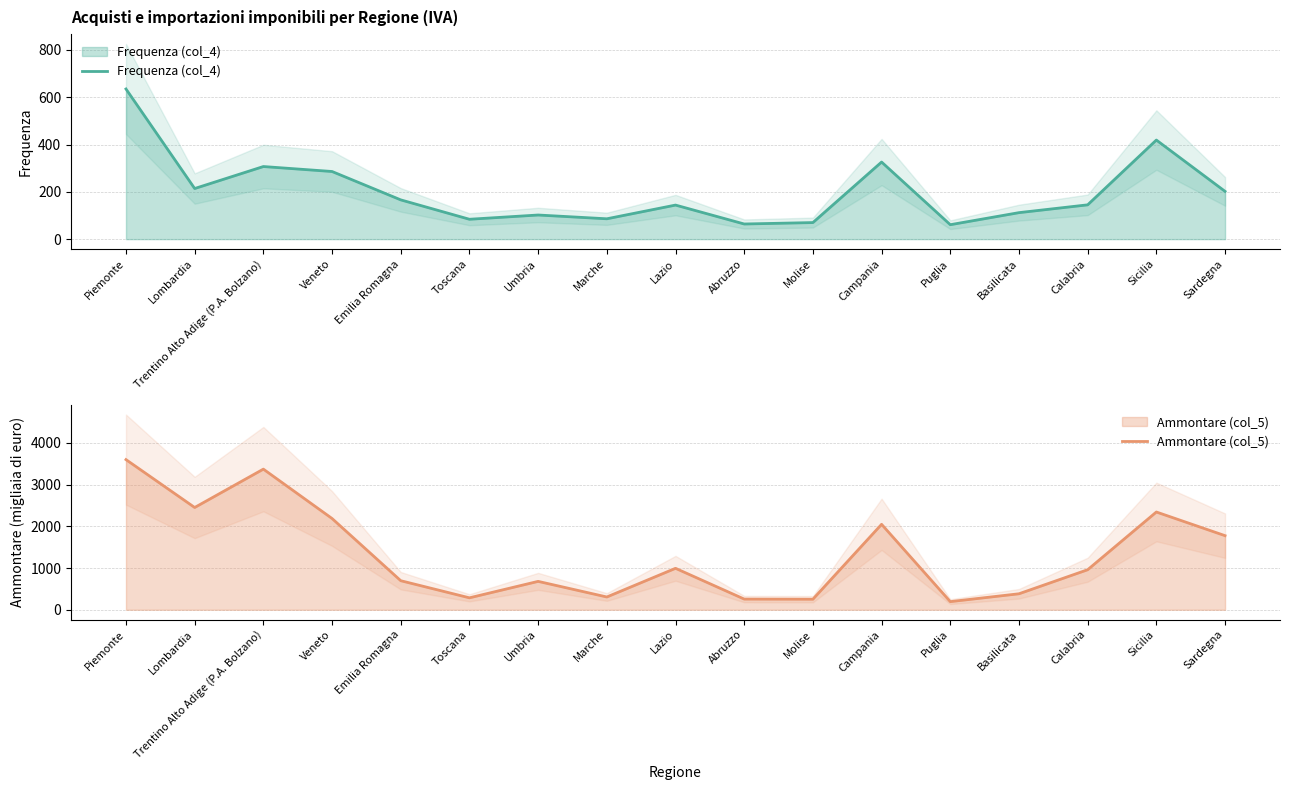

True or false: Frequenza (col_4) has more than 0 interior local peaks.

True